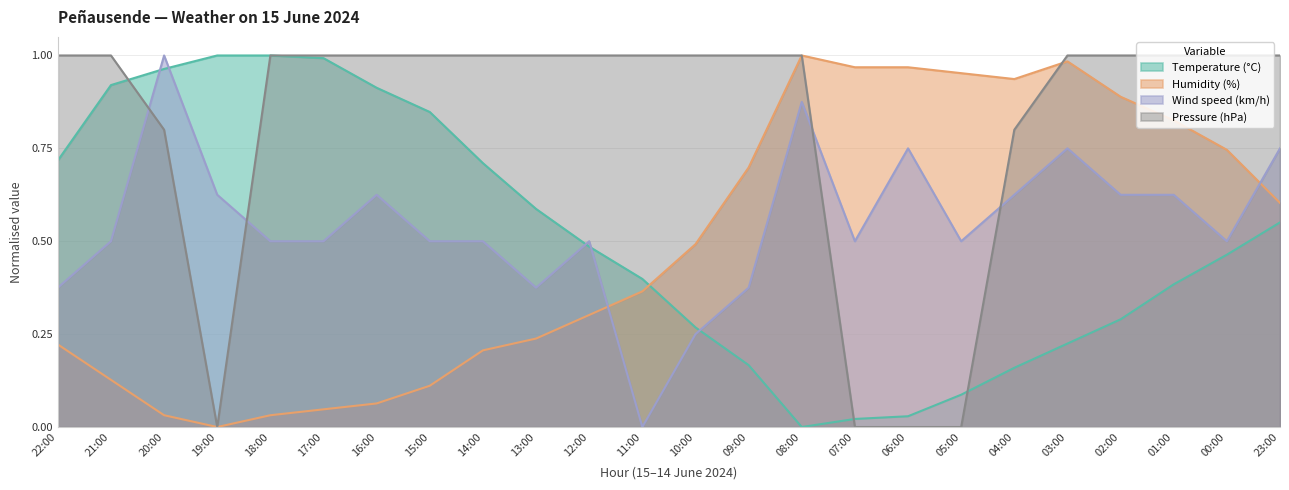

What position from the left is 02:00?

21